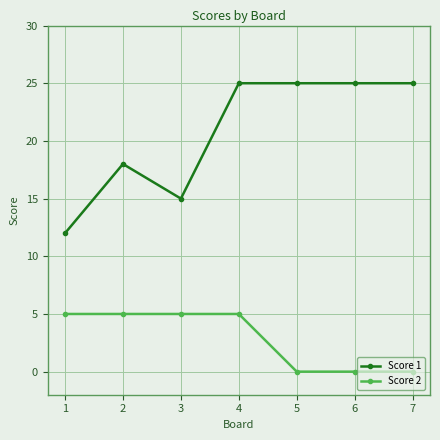

True or false: Score 1 has a value of 25 at 4.

True